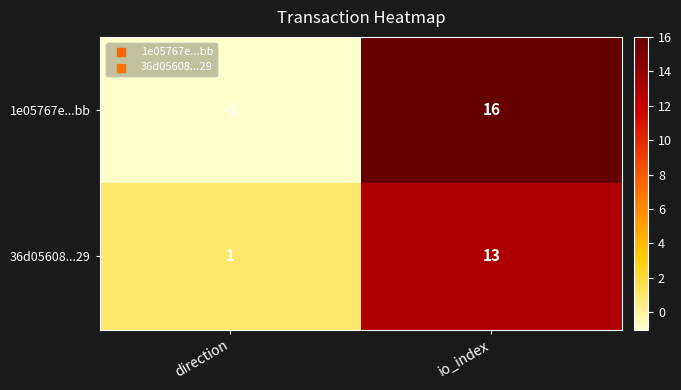

Rank the series at io_index from highest to lowest value.

1e05767e...bb, 36d05608...29